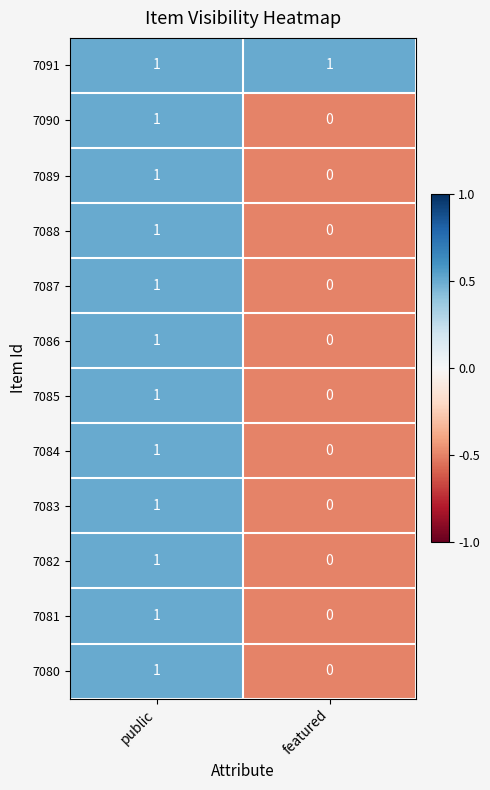

The 7089 series shows 1 at public. True or false?

True